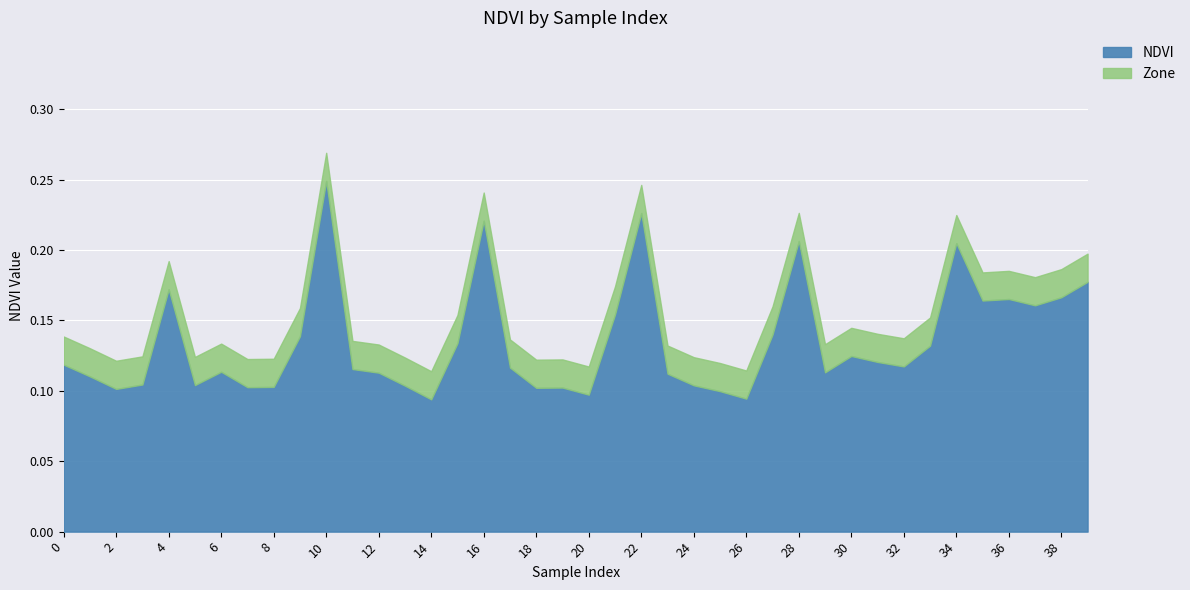

True or false: Zone and NDVI intersect in this chart.

False